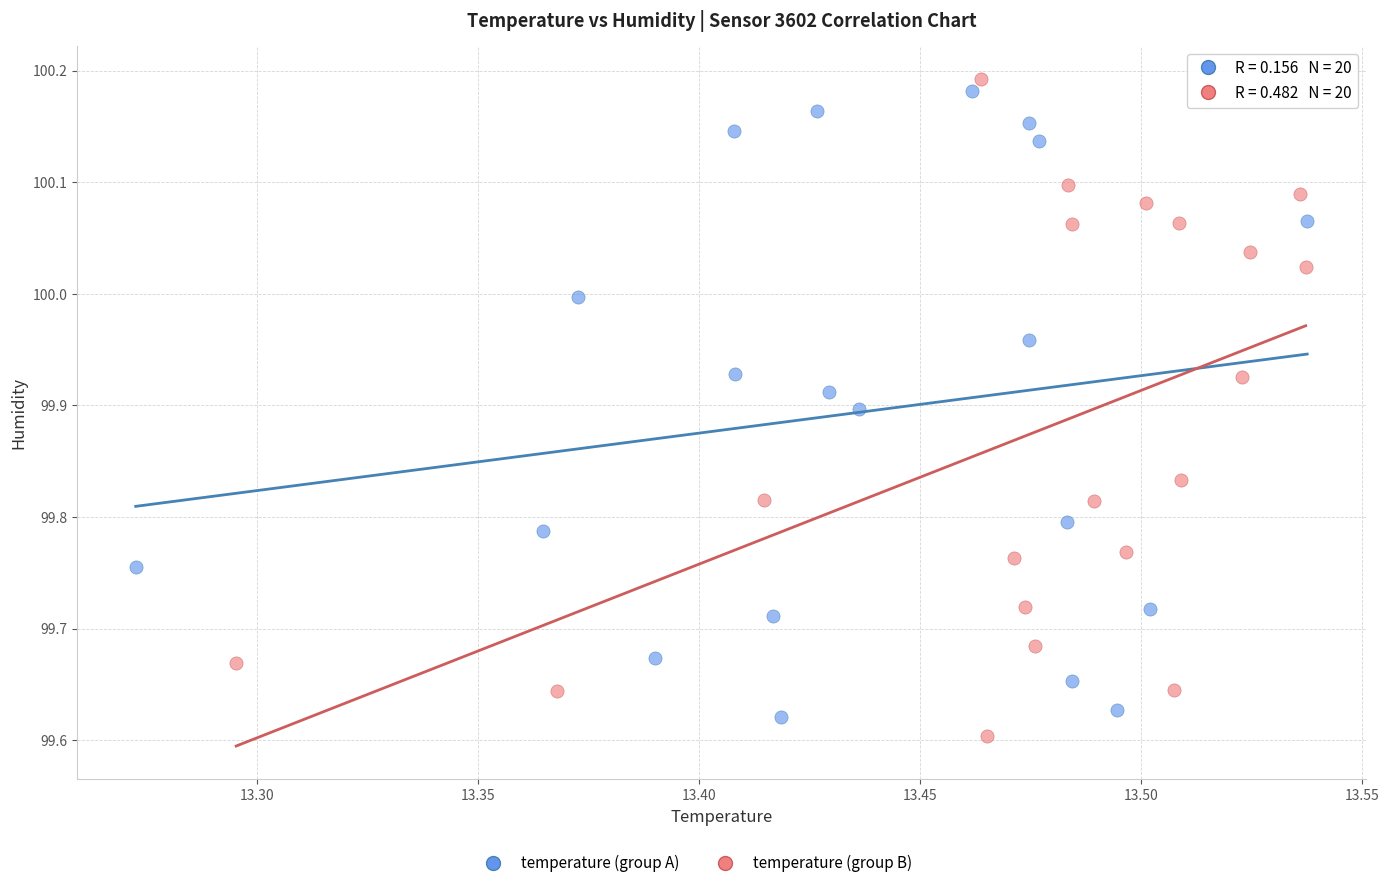

Which series has the largest Y range (max minus min)?

temperature (group B)